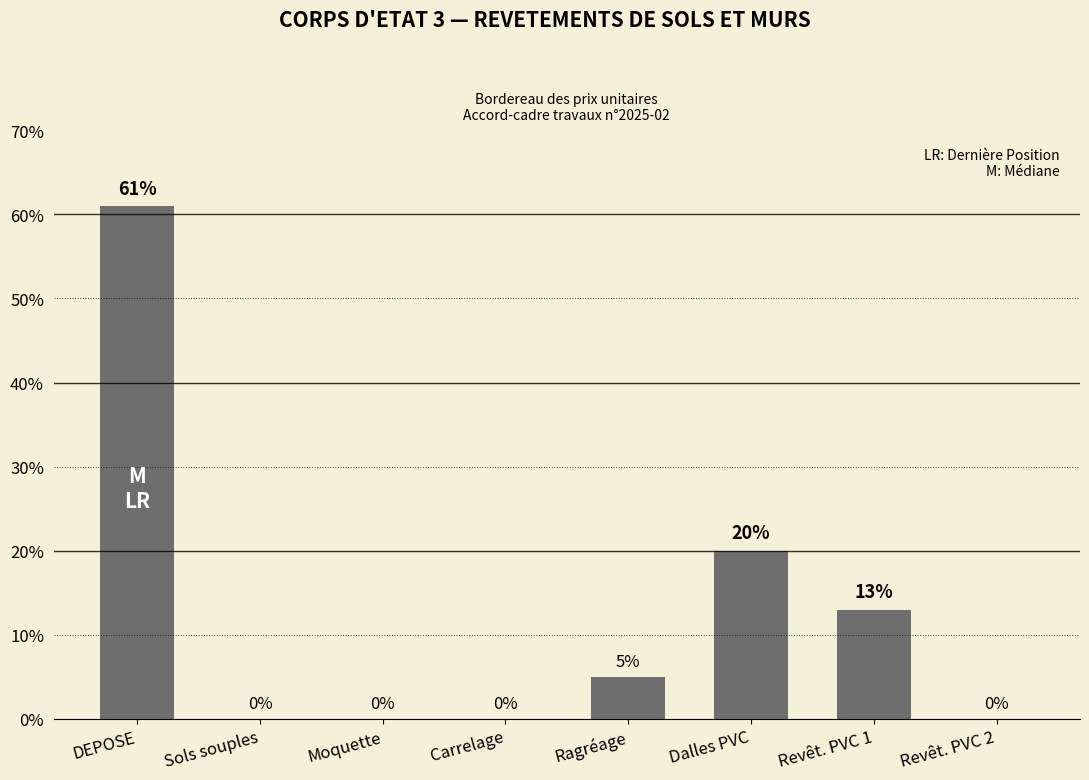

What is the average value?

12